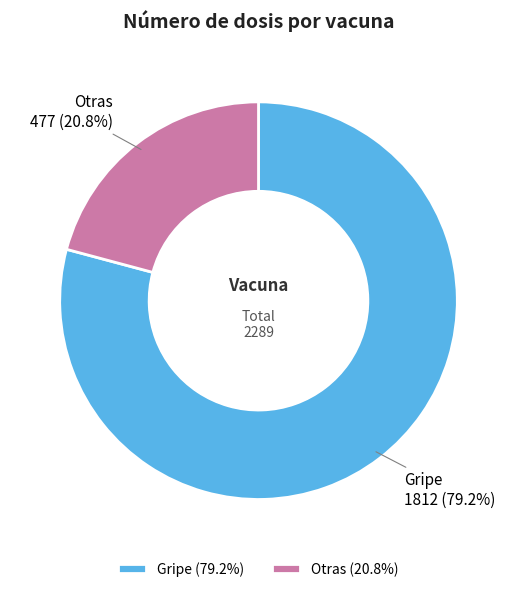

Count the number of slices in the pie.

2